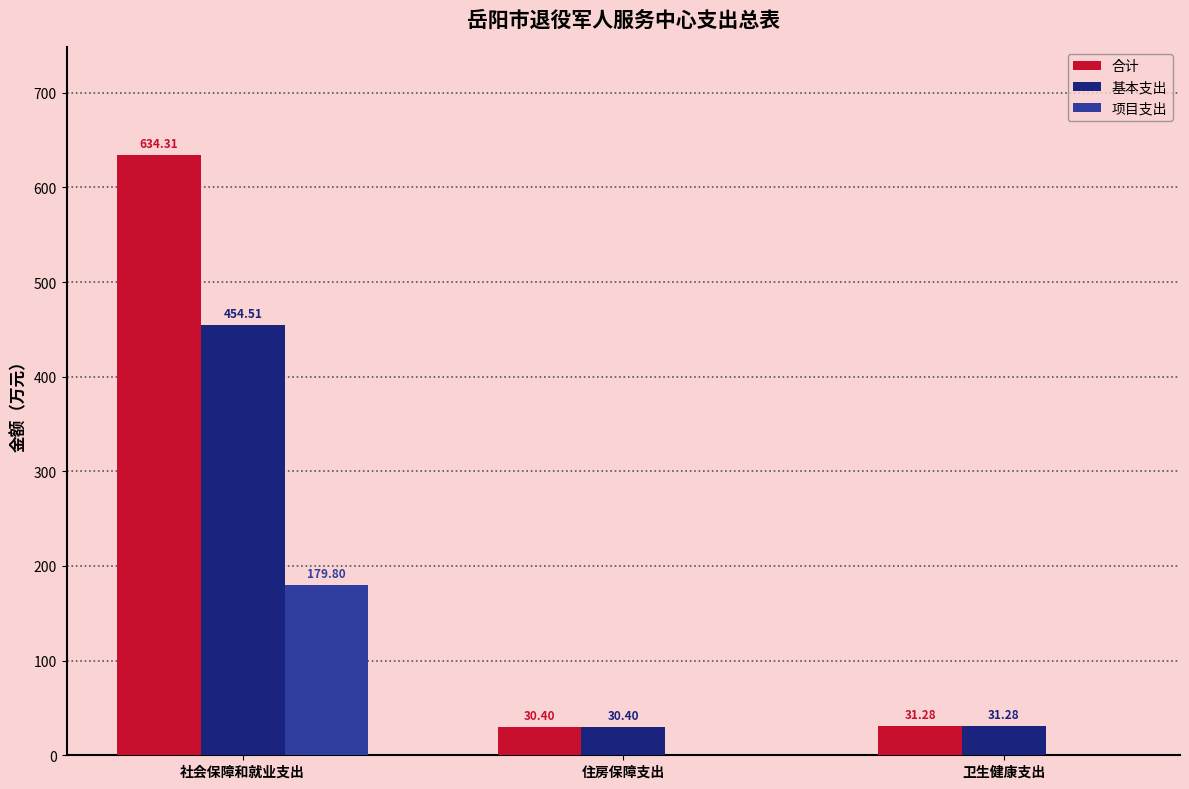

Is it true that 合计 equals 30.4 at 住房保障支出?

True